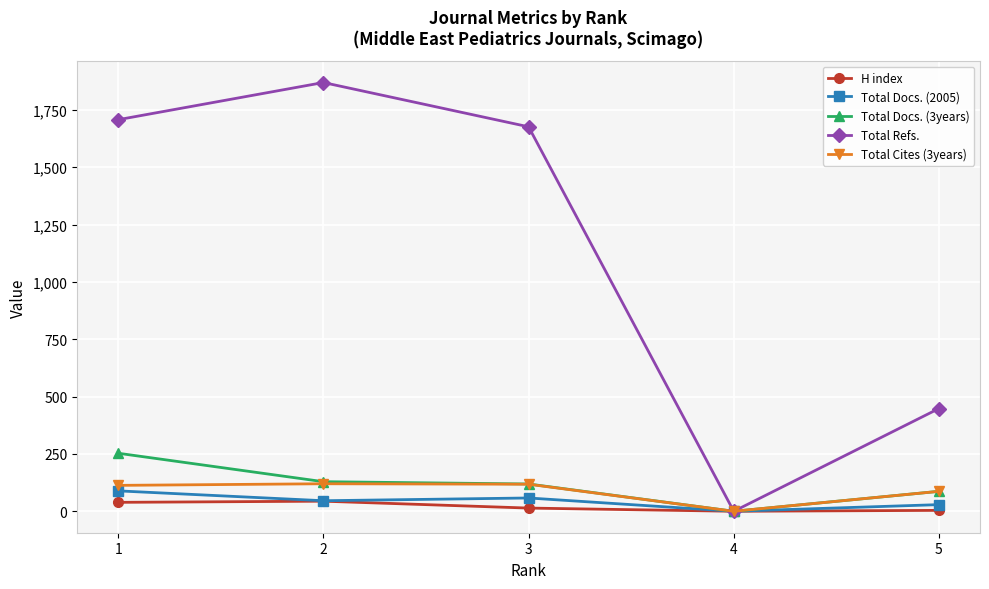

What is the highest value of the H index series?

44